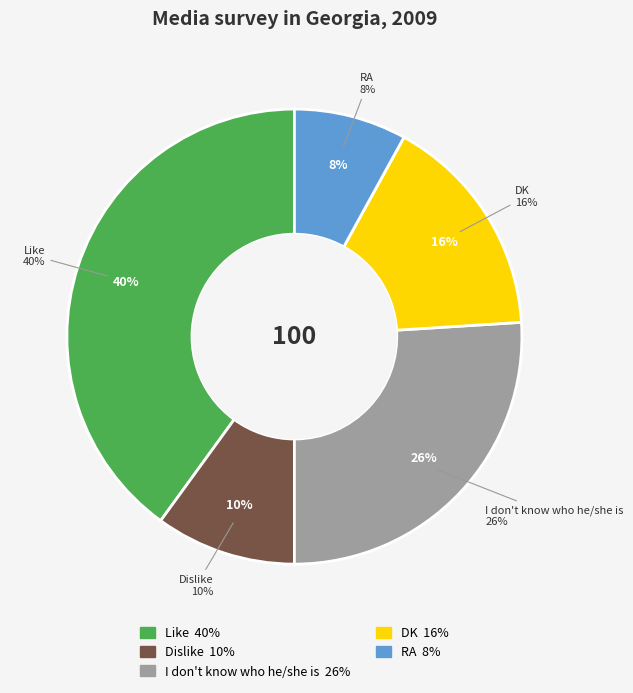

Count the number of slices in the pie.

5